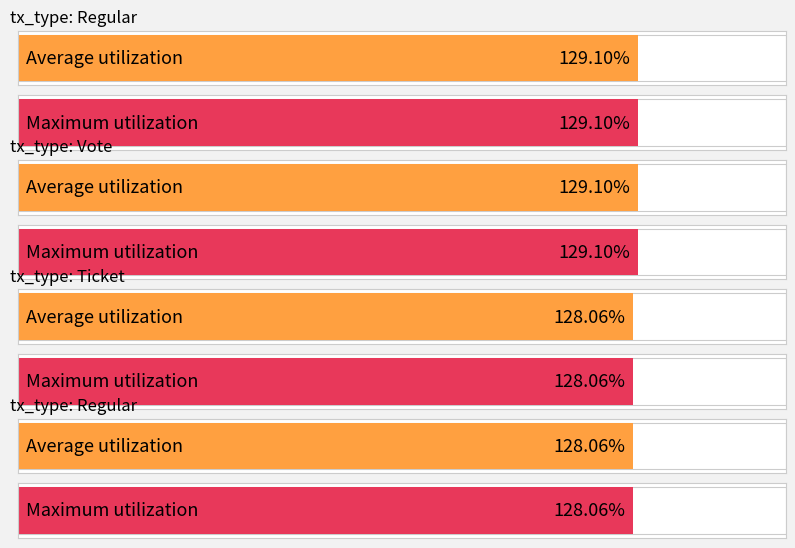

At how many categories does at least one series exceed 128?

4